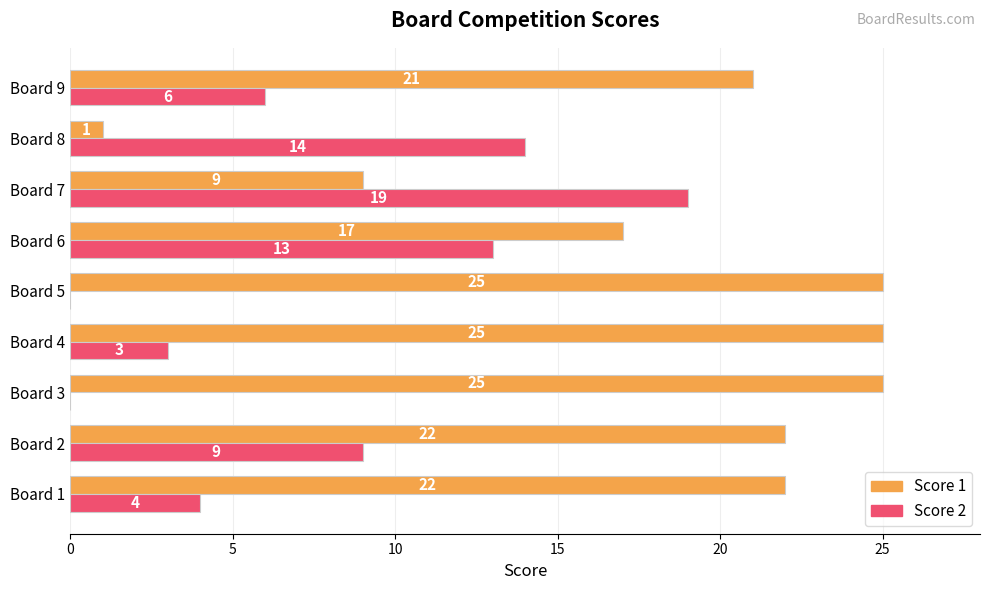

What is the total value across all series at Board 9?

27